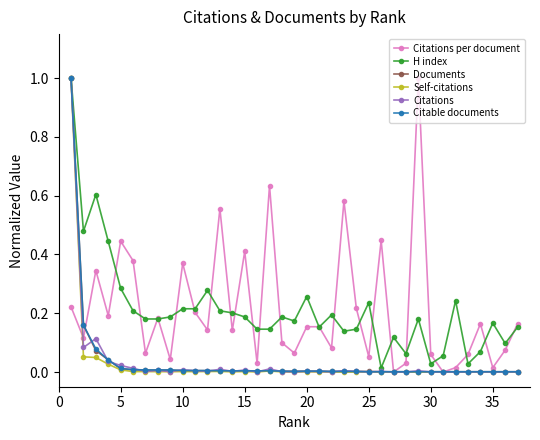

How many interior local valleys does the Citations per document series have?

13